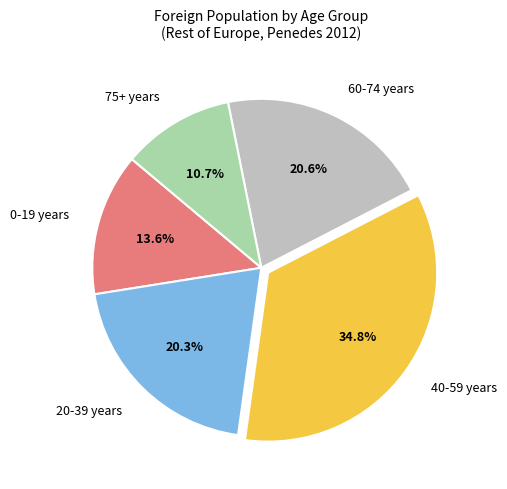

Which category has the biggest portion of the pie?

40-59 years